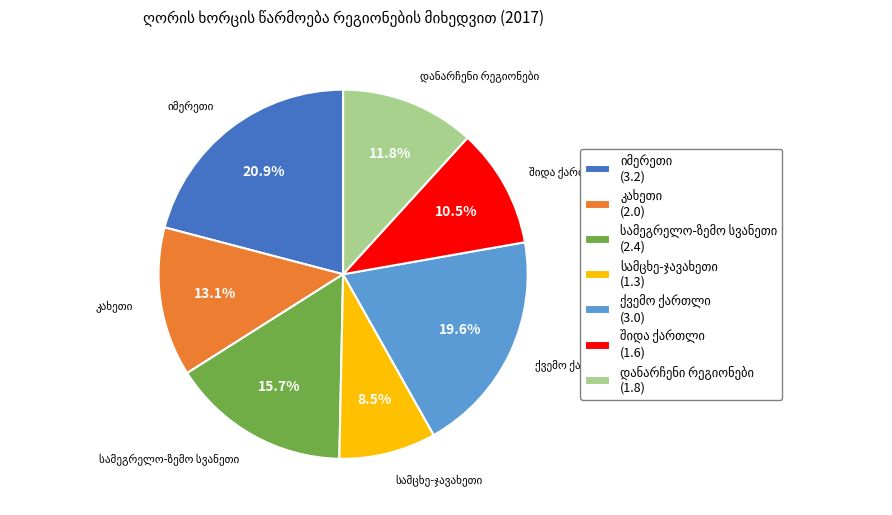

Does any single category account for the majority?

No